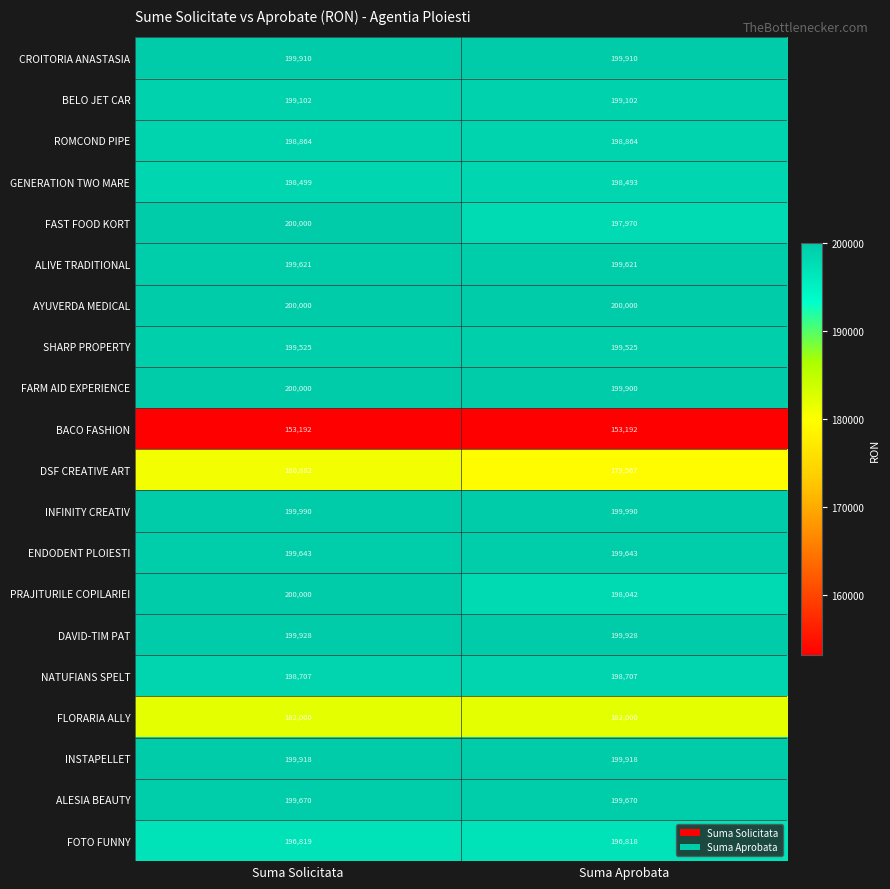

At which category is the sum across all series the highest?

Suma Solicitata